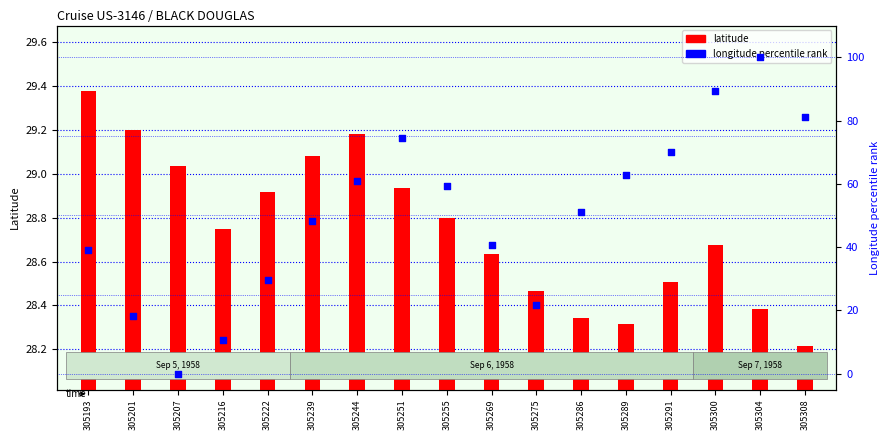

Which series has the widest spread of Y values?

longitude percentile rank